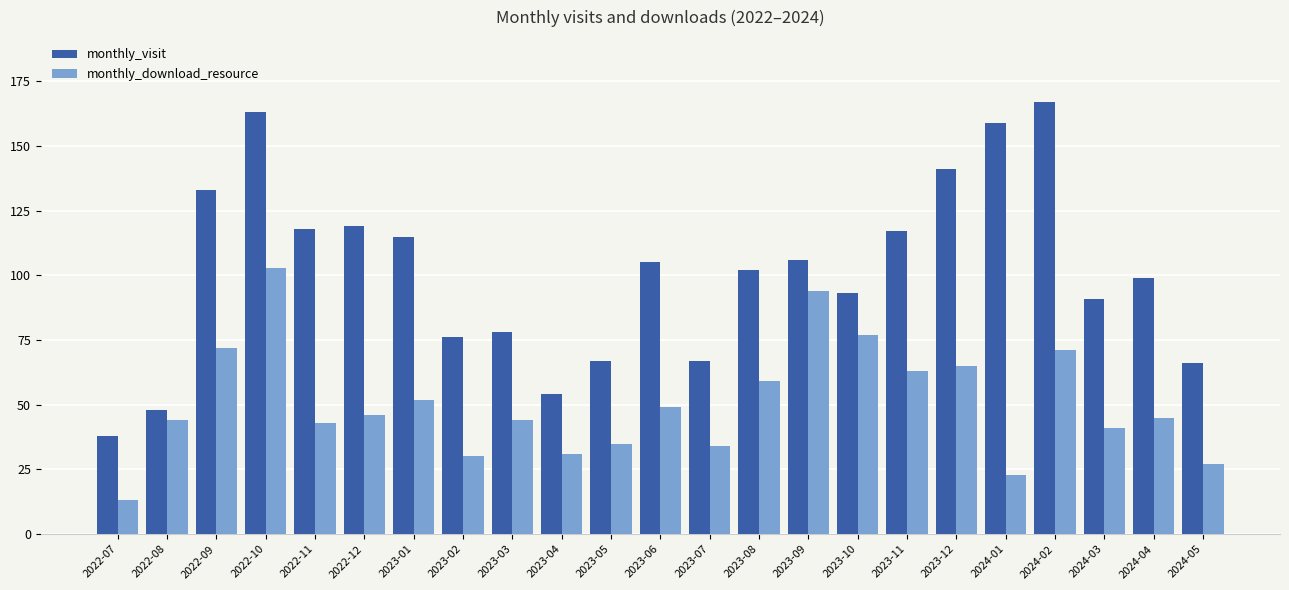

Rank the series by their maximum value, from lowest to highest.

monthly_download_resource, monthly_visit